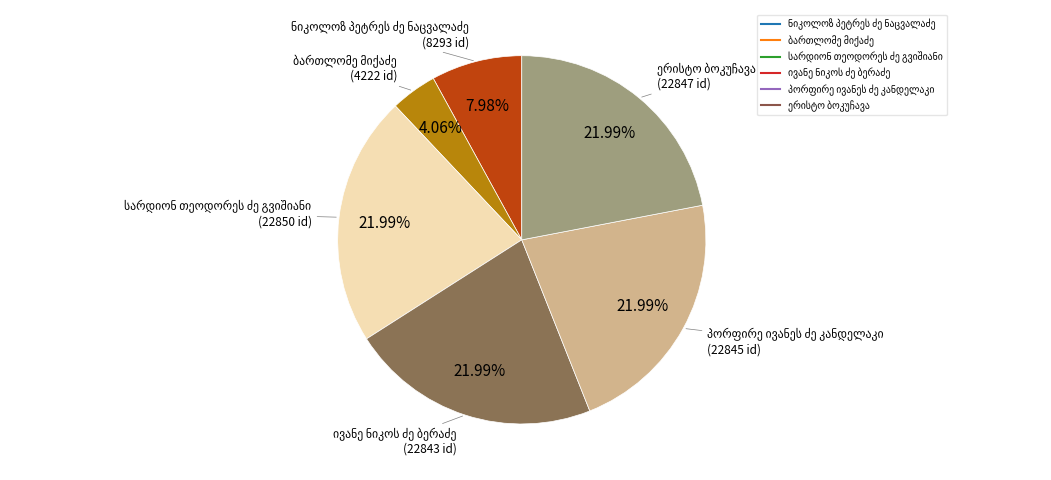

Is there a majority slice in this chart?

No